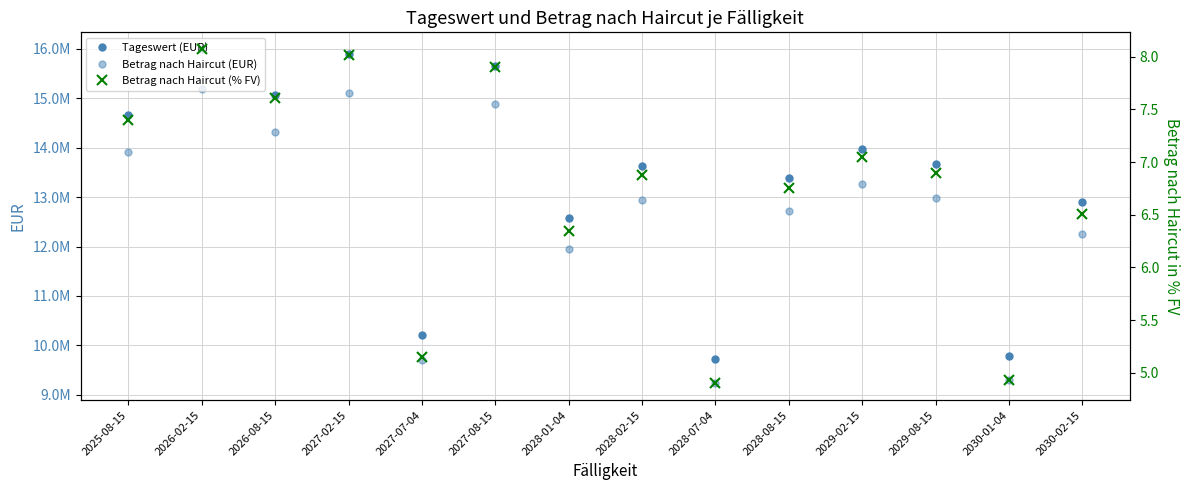

How many interior local peaks does the Tageswert (EUR) series have?

5